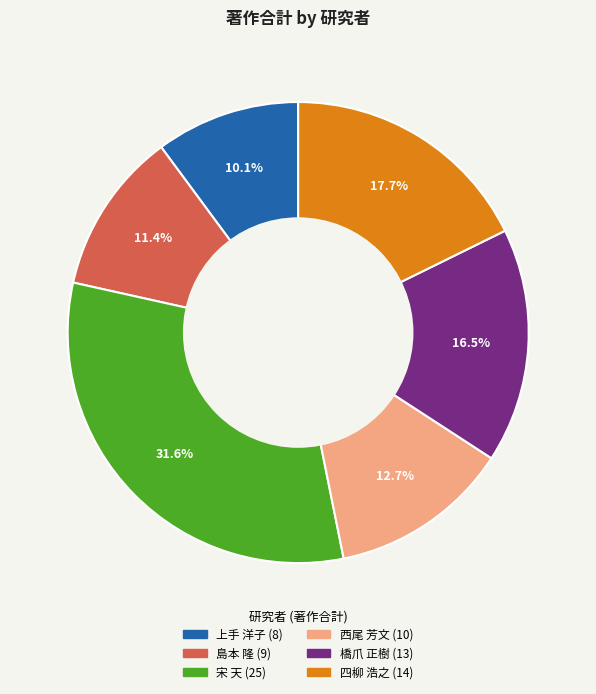

True or false: 島本 隆 accounts for 11% of the total.

True